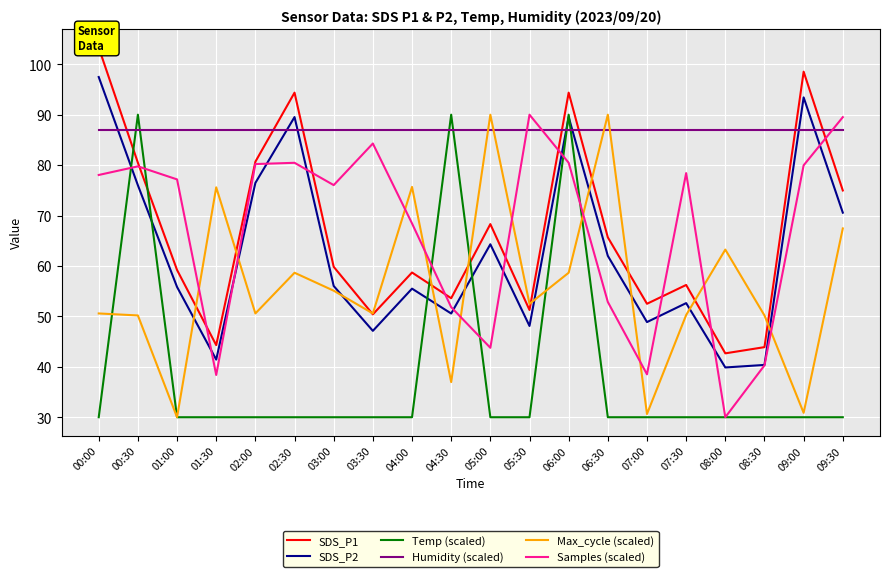

List the series in order of their peak value, lowest first.

Humidity (scaled), Temp (scaled), Max_cycle (scaled), Samples (scaled), SDS_P2, SDS_P1